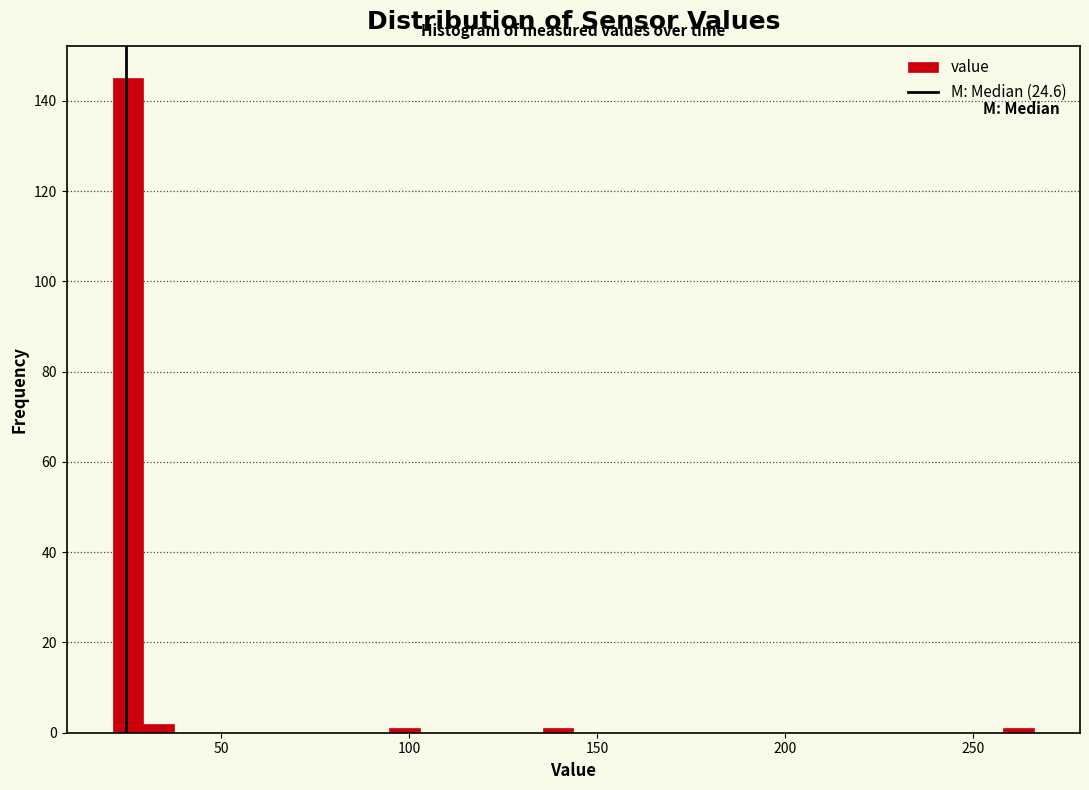

Read against the x-axis, roughly where is the centre of the tallest bar?

25